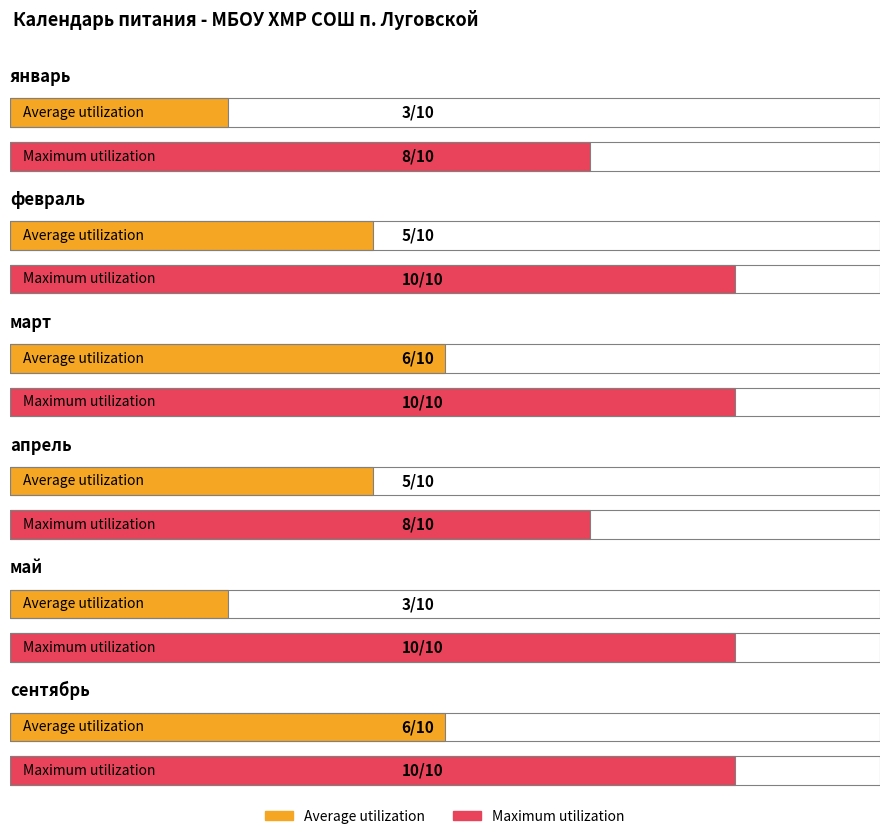

List the labels in order of Maximum utilization value, smallest first.

январь, апрель, февраль, март, май, сентябрь